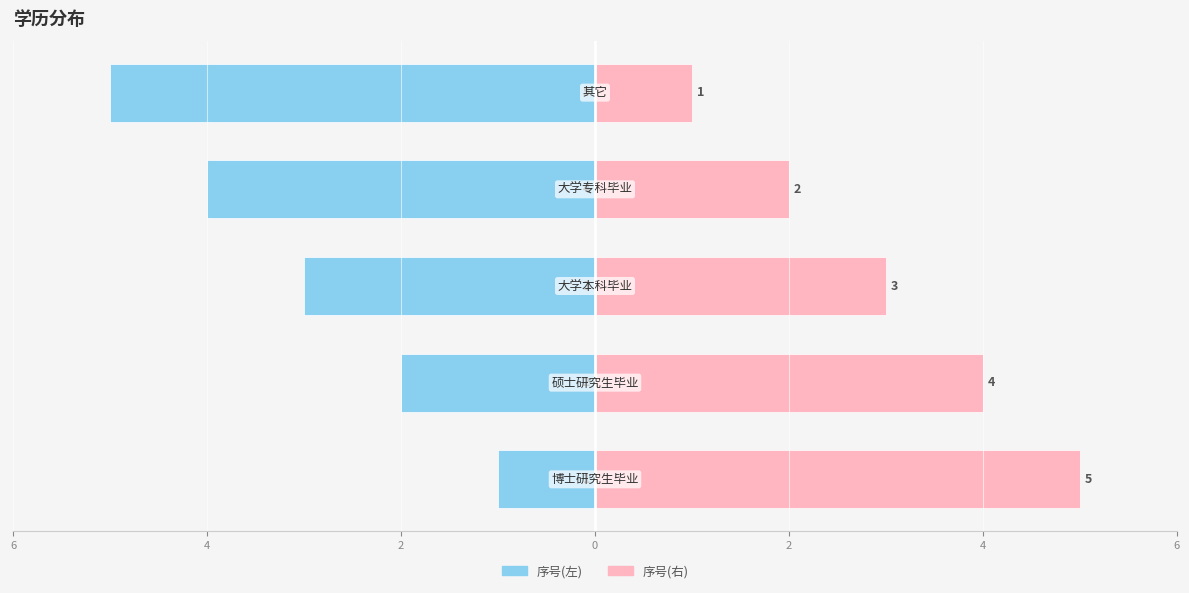

What is the lowest value of the 序号(左) series?

-5